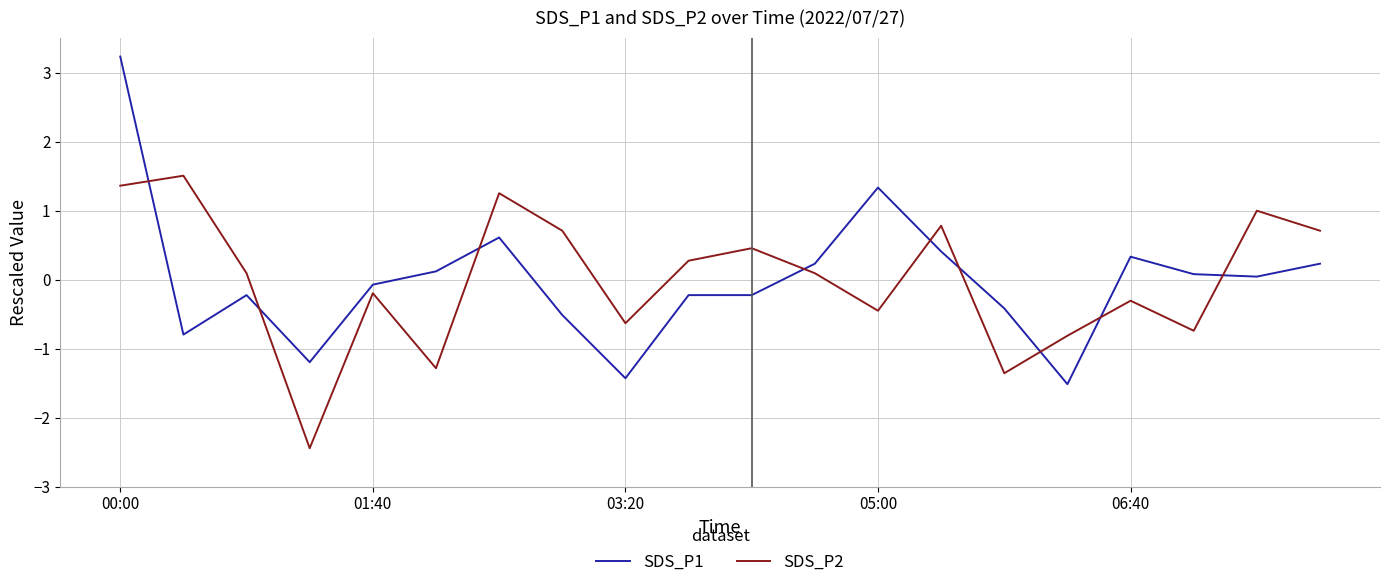

How many intersections are there between SDS_P2 and SDS_P1?

9